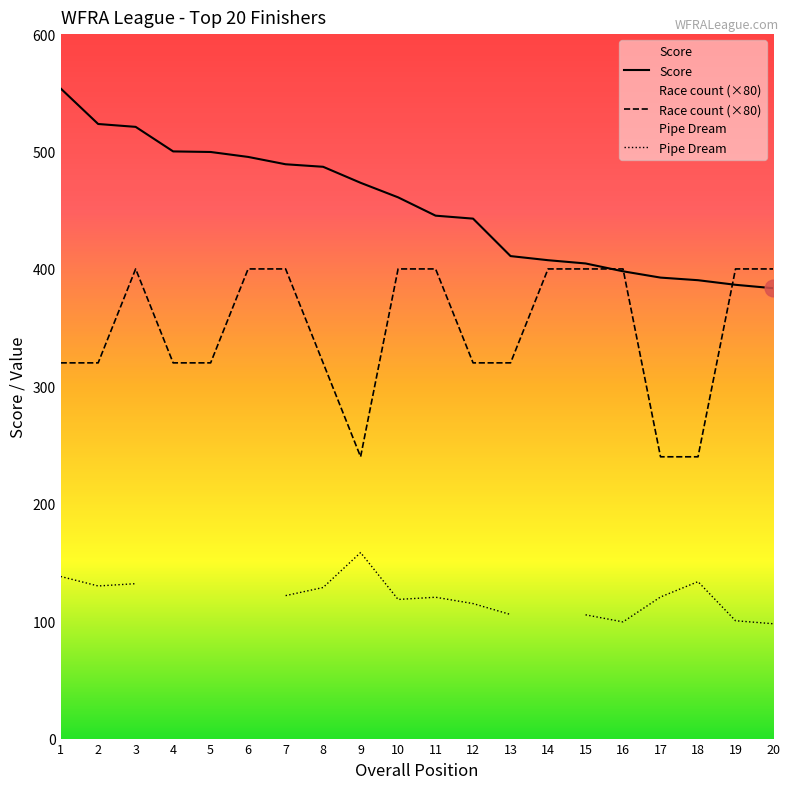

Which series has the largest total across all categories?

Score